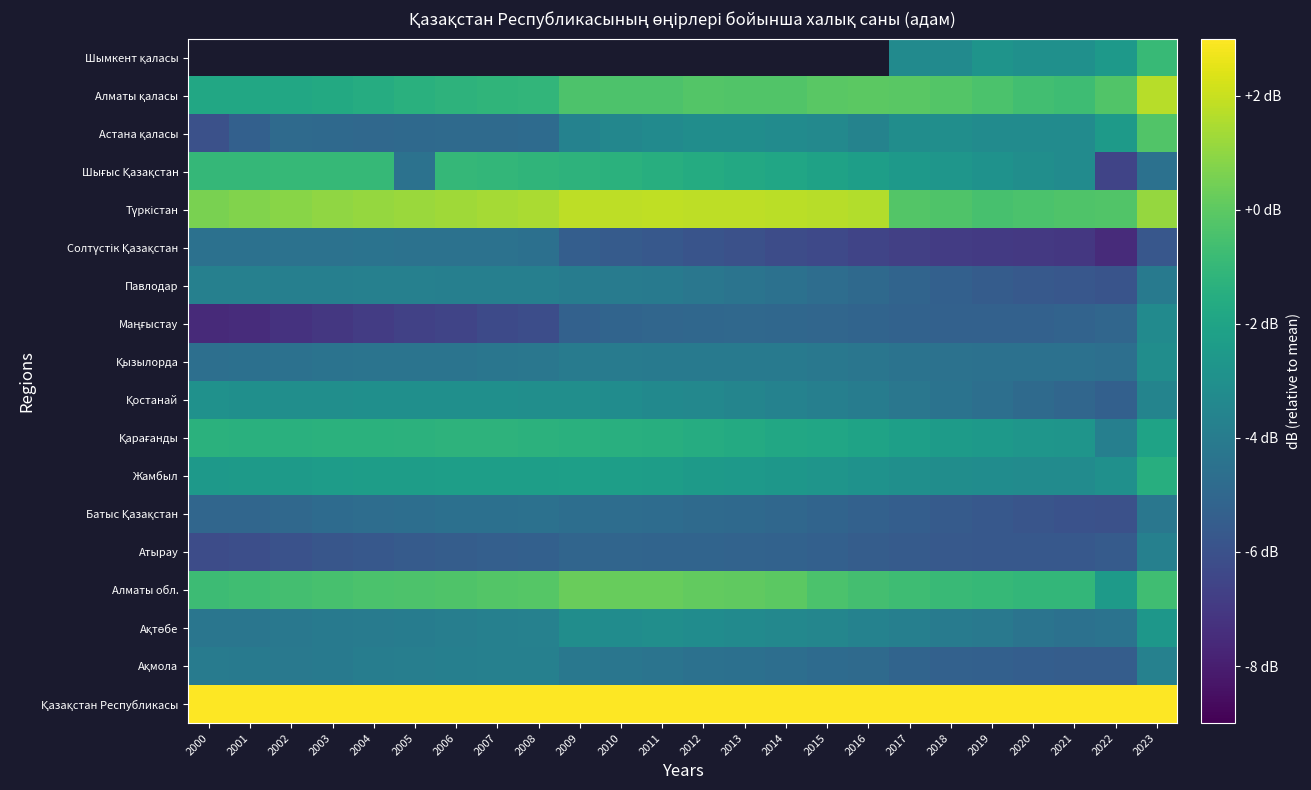

What is the sum of all Батыс Қазақстан values?

-120.9